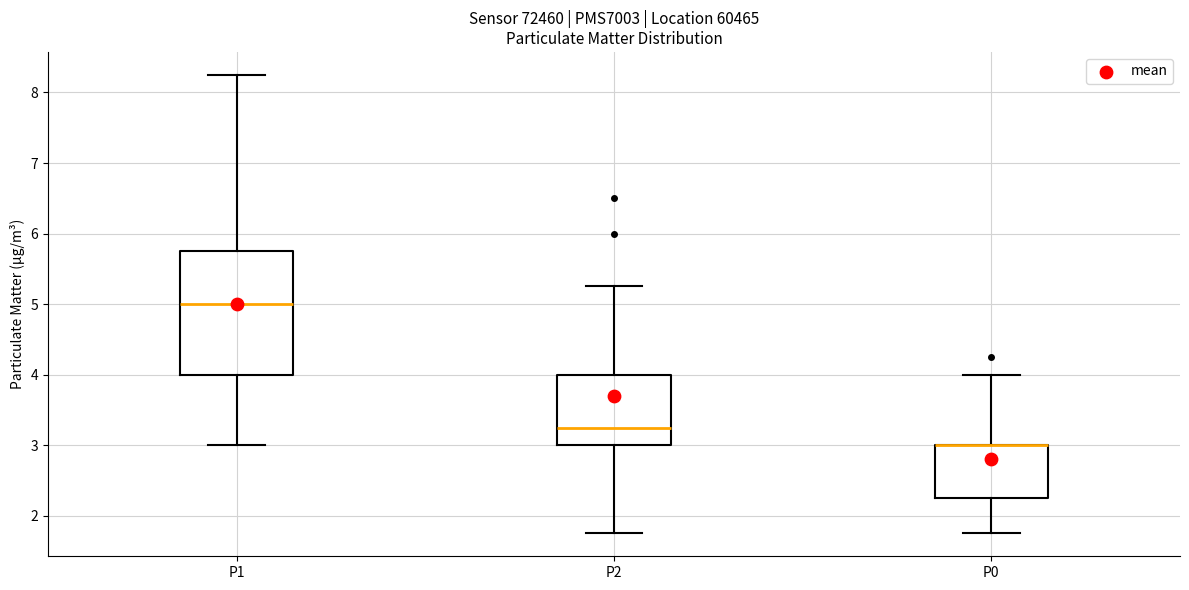

Reading left to right, read every box against the y-axis: the position of its median line, the range the box covers, and the ends of its whiskers. The values are not printed on the chart, so give them approximately, as read against the axis.

P1: median 5.0, box 4.0 to 5.8, whiskers 3.0 to 8.3
P2: median 3.3, box 3.0 to 4.0, whiskers 1.8 to 5.3
P0: median 3.0 (drawn on the box's upper edge), box 2.3 to 3.0, whiskers 1.8 to 4.0